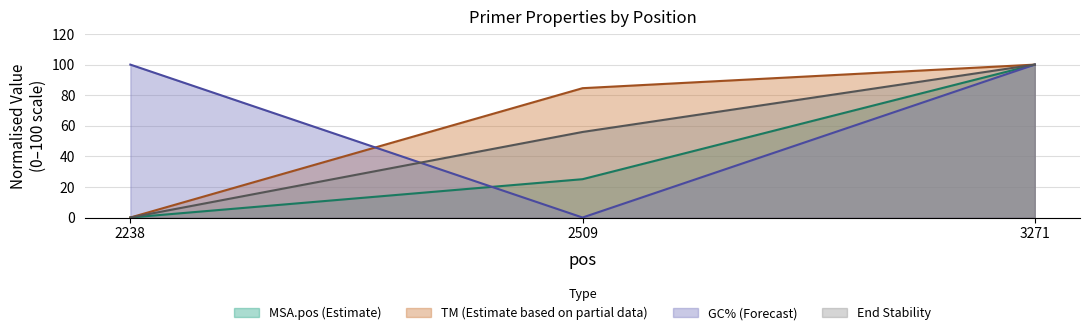

Between 2509 and 2238, which is larger?

2509